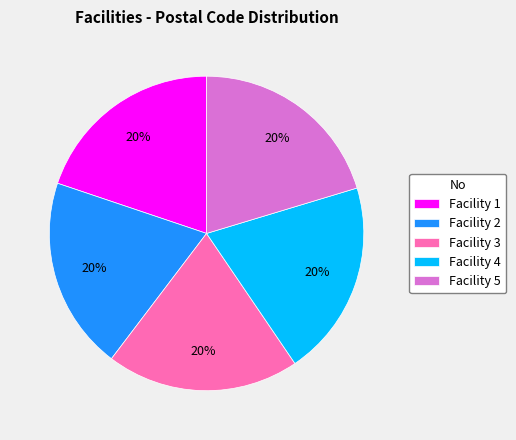

To the nearest percent, what portion does Facility 2 represent?

20%